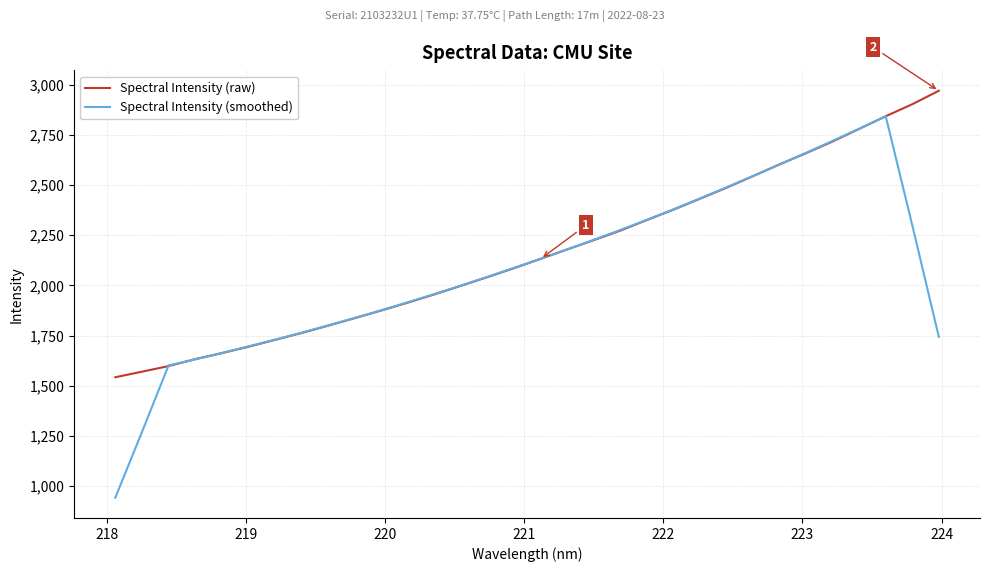

How many interior local peaks does the Spectral Intensity (smoothed) series have?

1